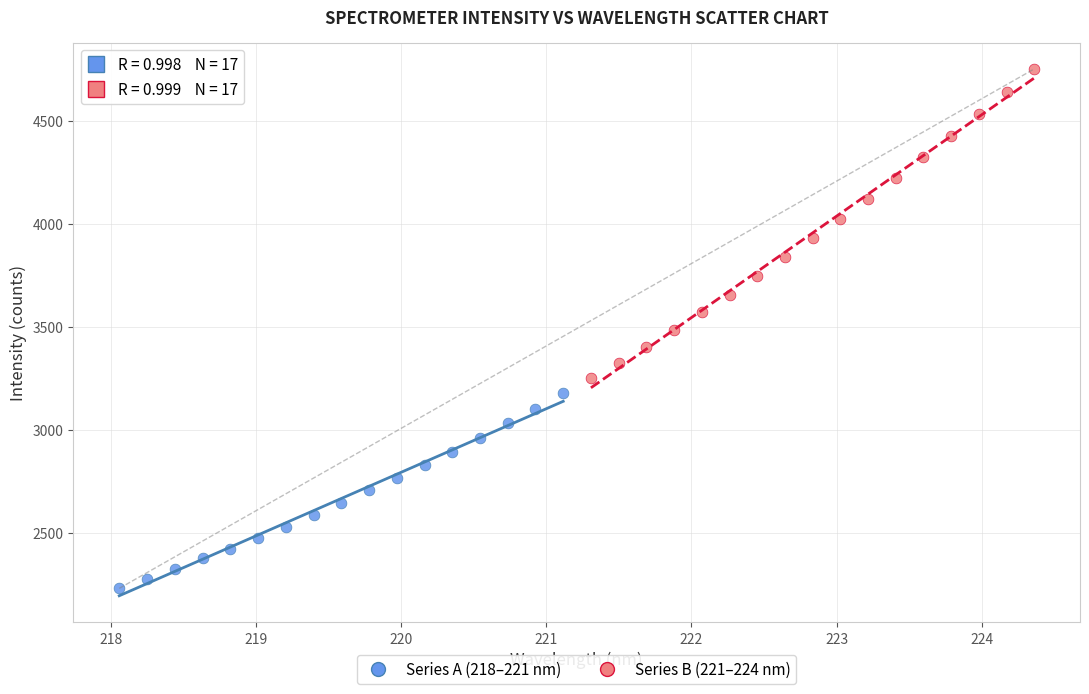

Which series has the widest spread of Y values?

Series B (221–224 nm)